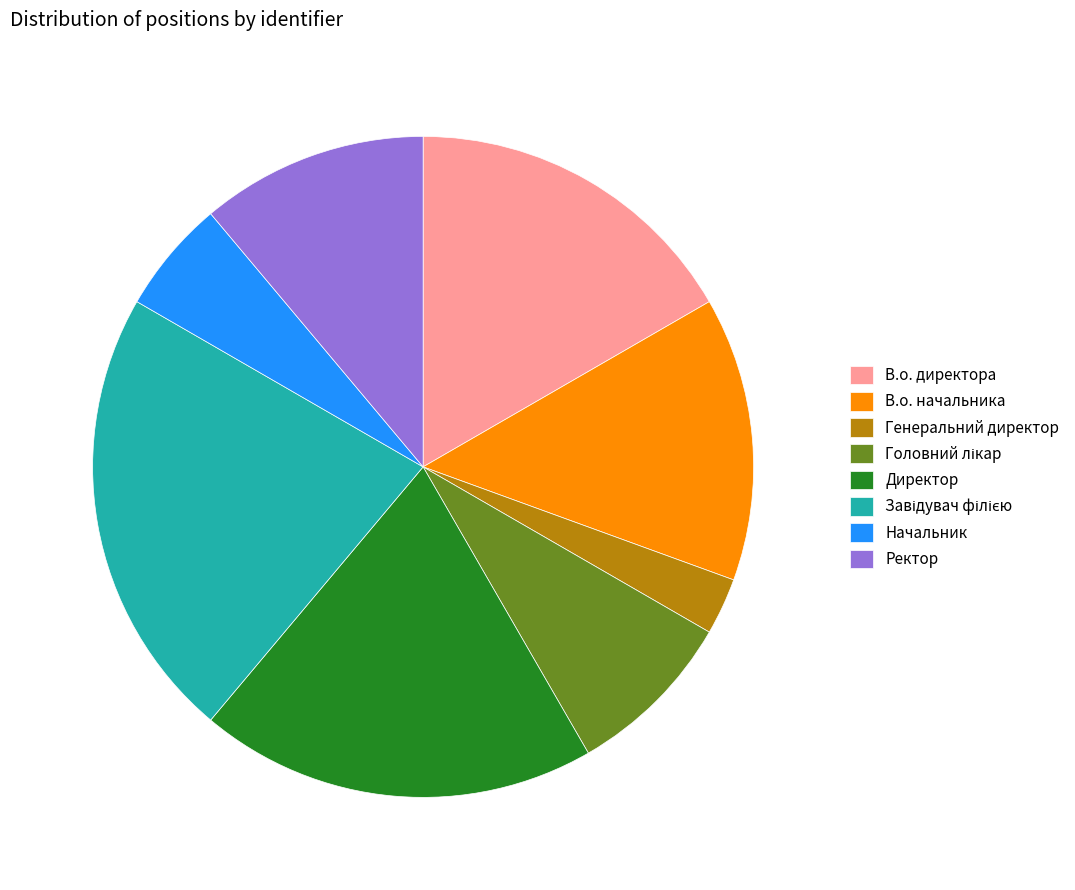

How many segments does this pie chart have?

8